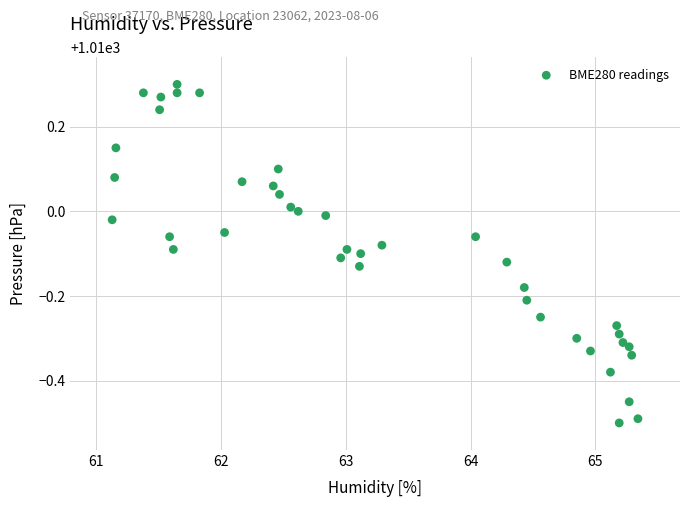

What is the range of X values (max minus min)?

4.2